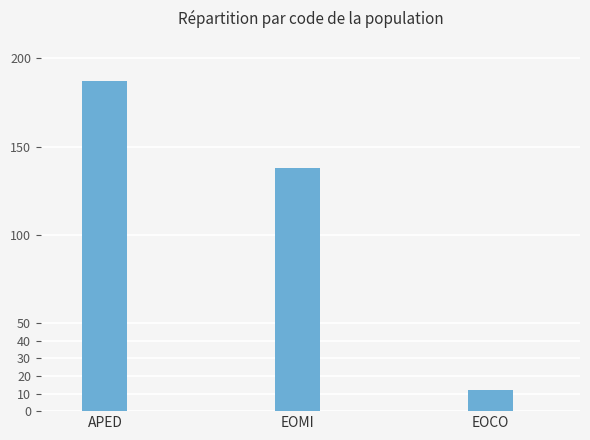

How many bars are there in total?

3